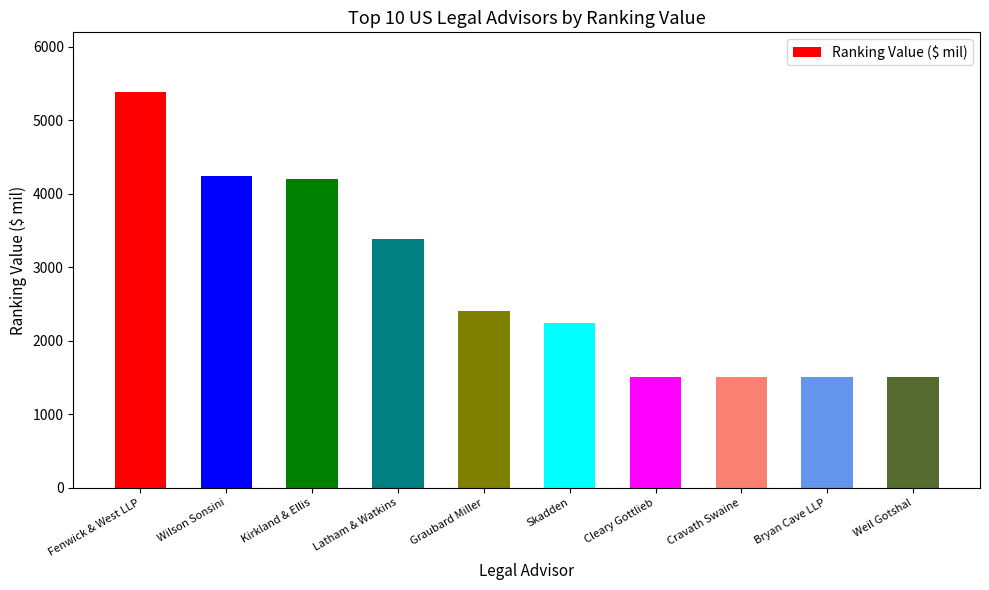

What is the label of the 6th bar from the left?

Skadden